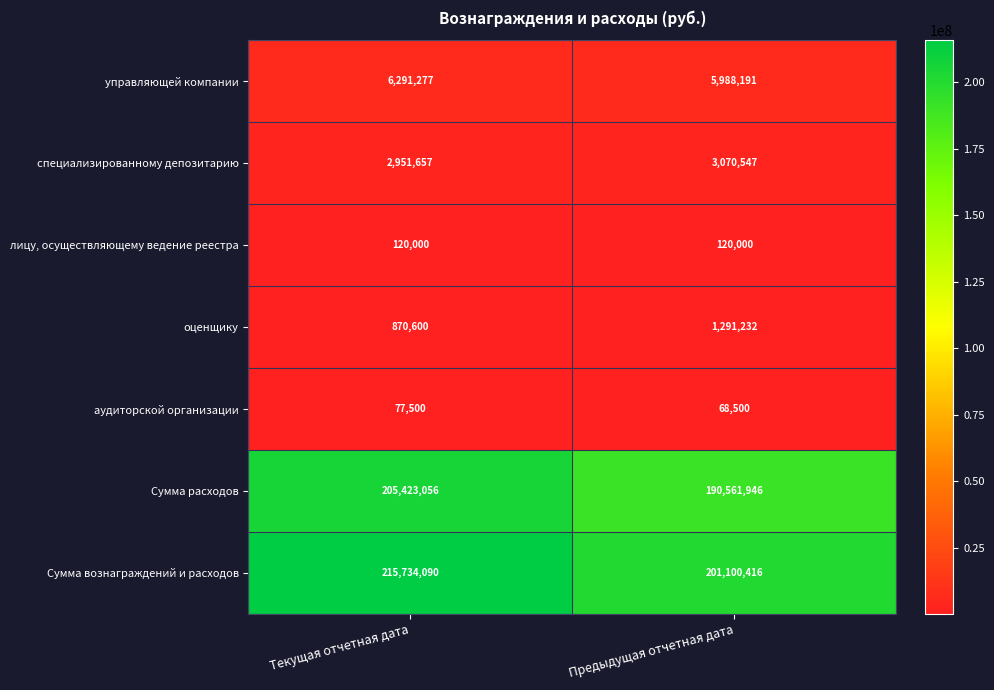

How many distinct data groups are displayed?

7